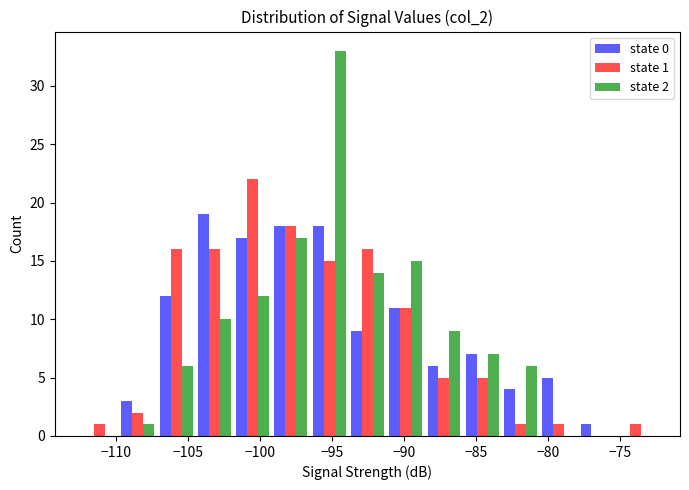

In the state 0 series, which range on the x-axis has the tallest bar?

-104.5 to -102.0